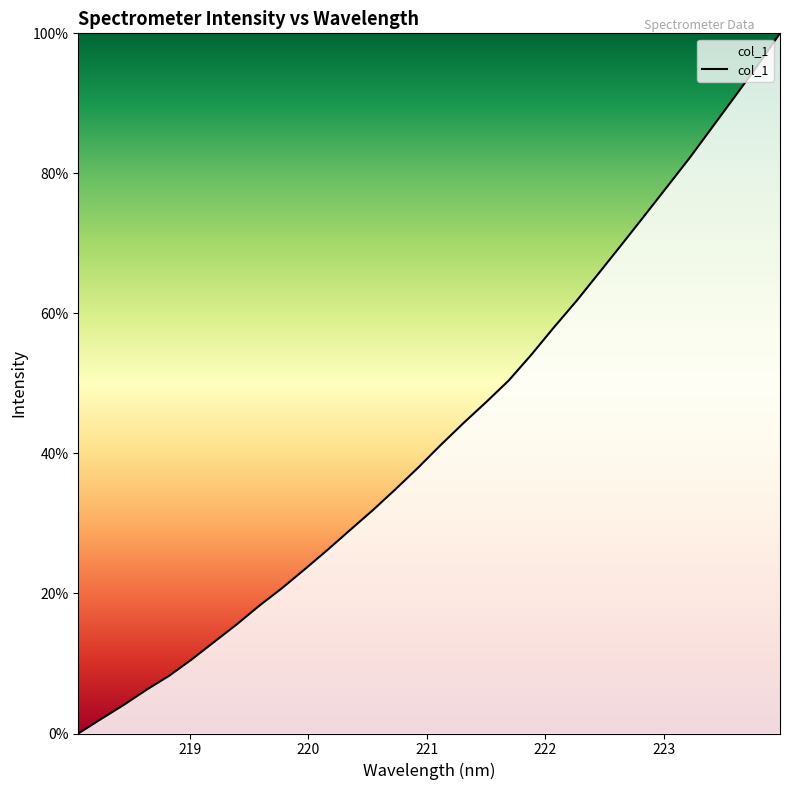

What is the maximum value shown in the chart?

100.0